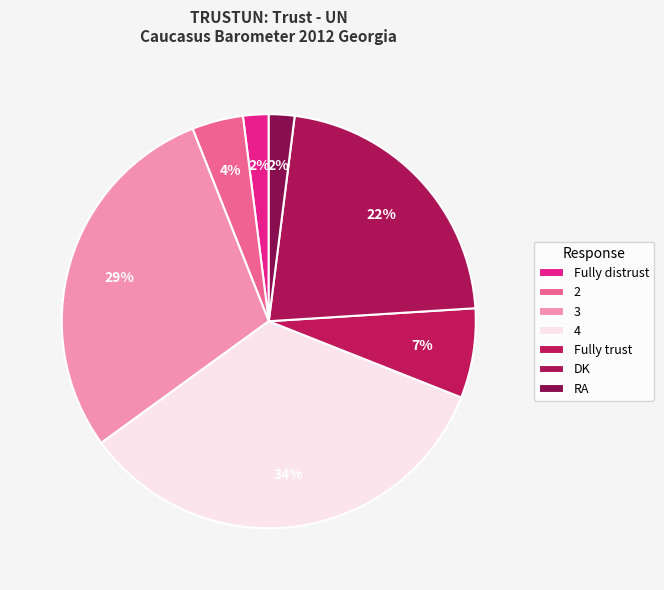

Between 3 and Fully distrust, which is larger?

3